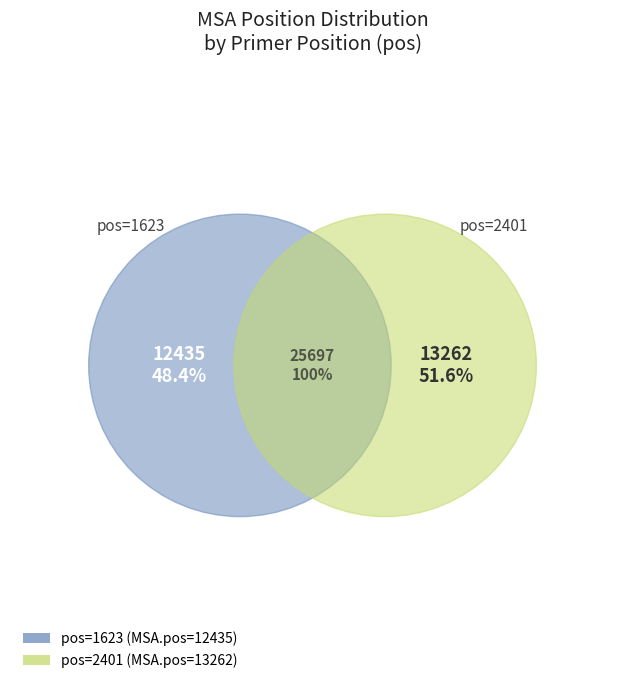

Rank the categories by value from lowest to highest.

1623, 2401